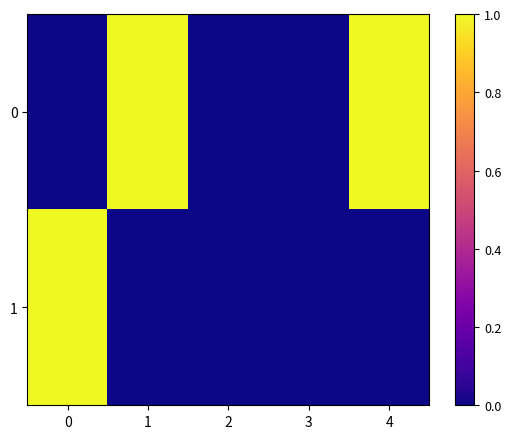

Between 0 and 2, which series saw the biggest shift?

1